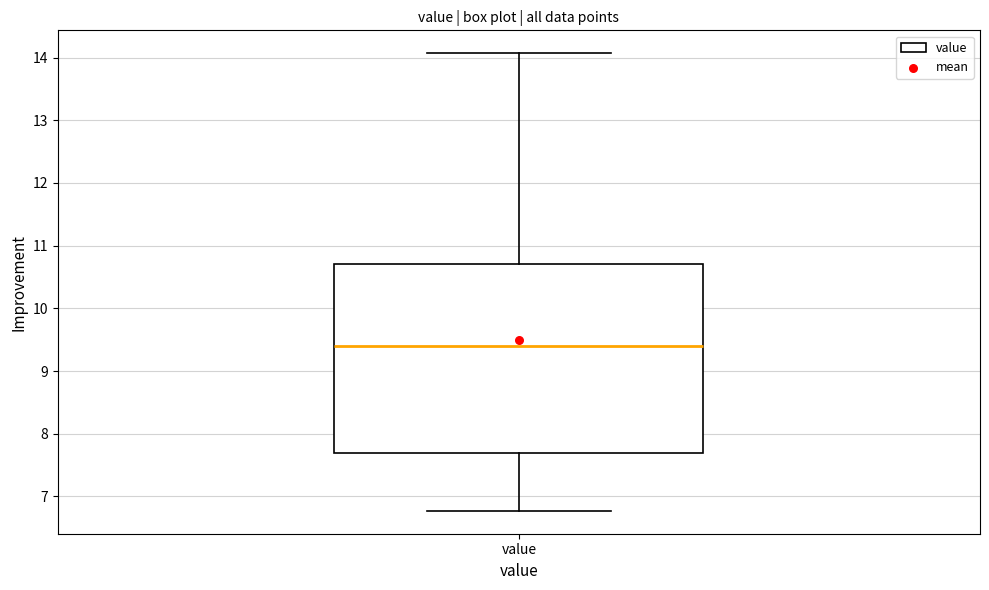

Read this box plot against the y-axis: the position of the median line, the range covered by the box, and the ends of both whiskers. The values are not printed on the chart, so give them approximately, as read against the axis.

median 9.4, box 7.7 to 10.7, whiskers 6.8 to 14.1